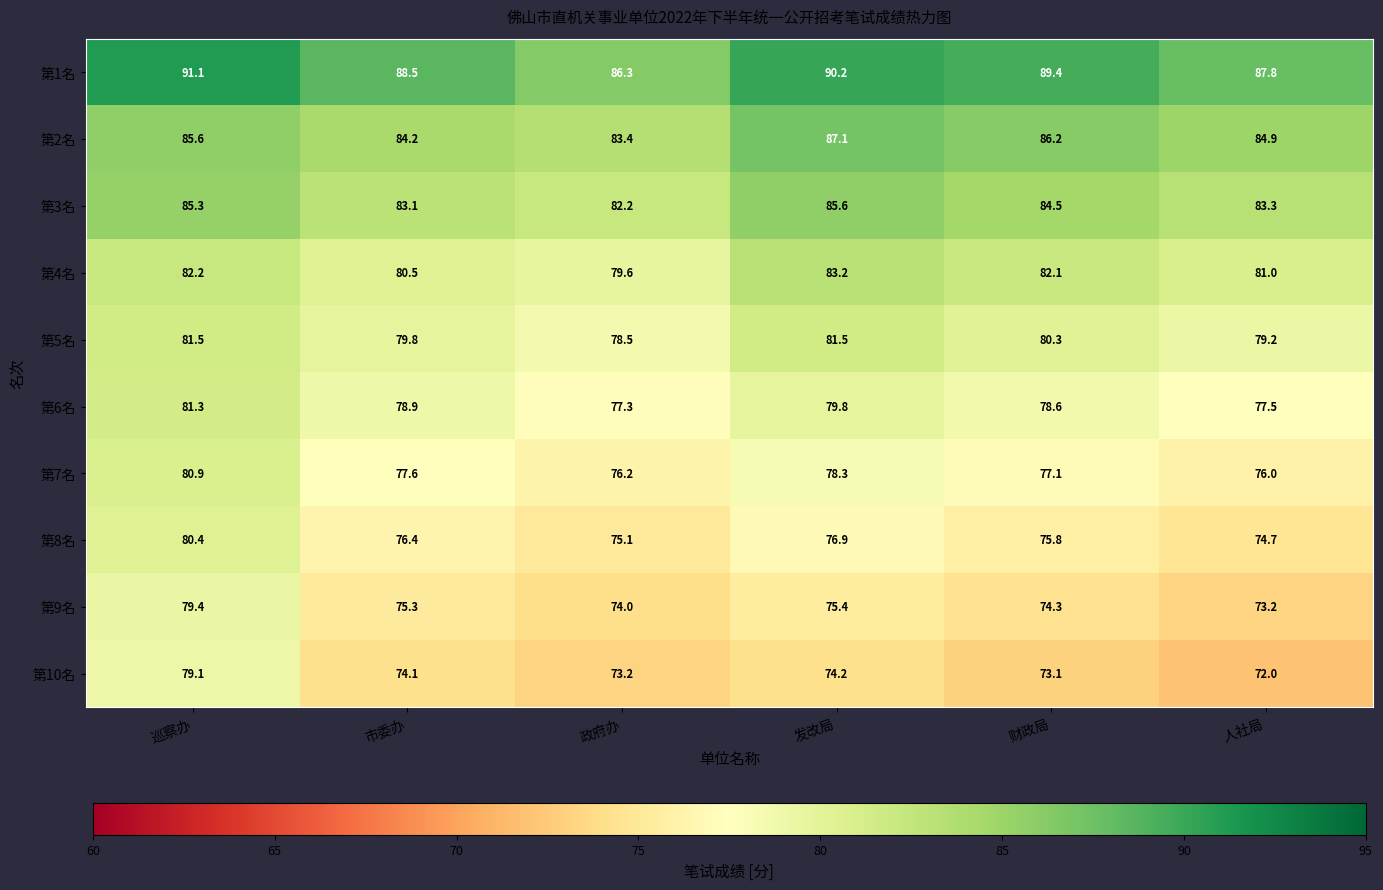

What is the spread (max minus min) of values at 市委办?

14.4